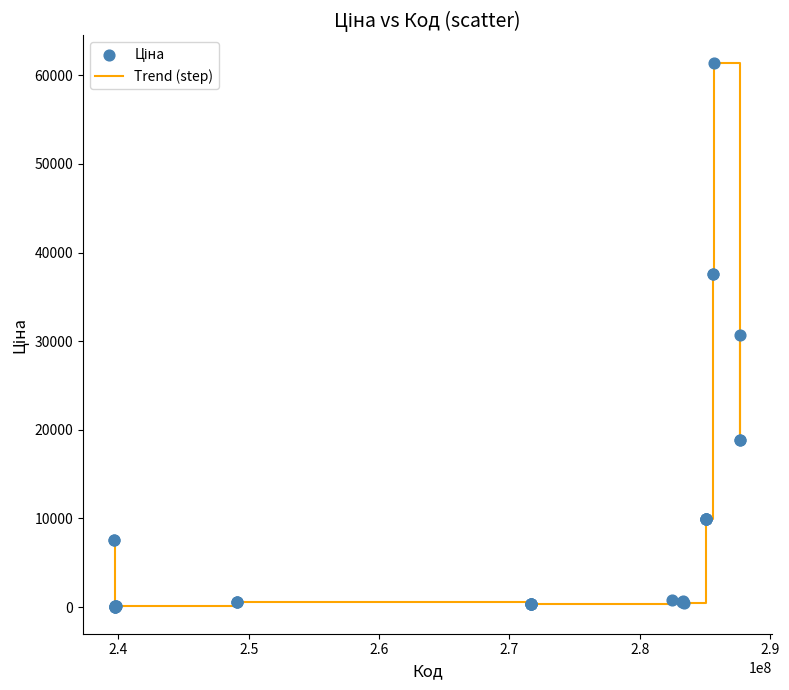

What is the maximum value shown in the chart?

61434.3